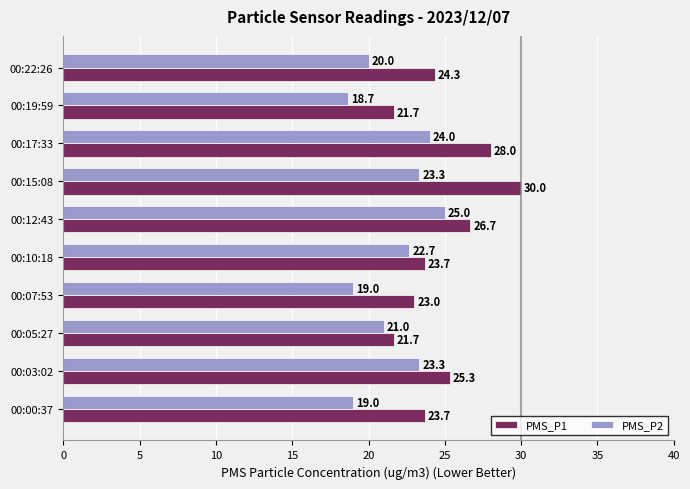

What is the maximum value shown in the chart?

30.0